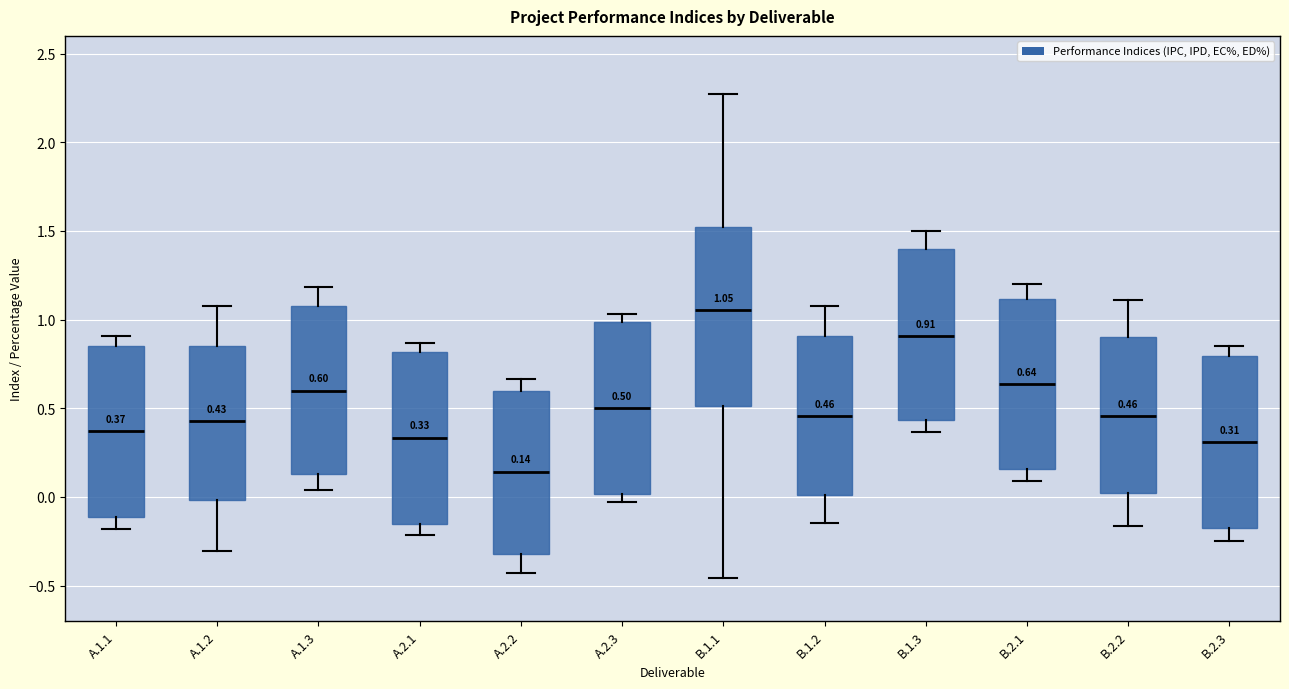

Which box's median line is the highest?

B.1.1